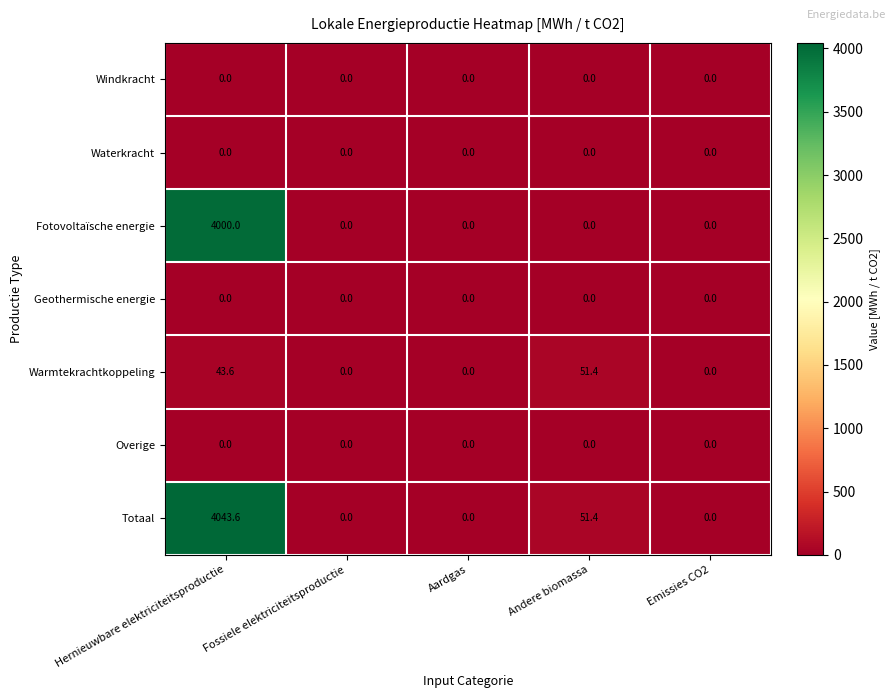

What is the approximate value of Totaal at Hernieuwbare elektriciteitsproductie?

4043.6